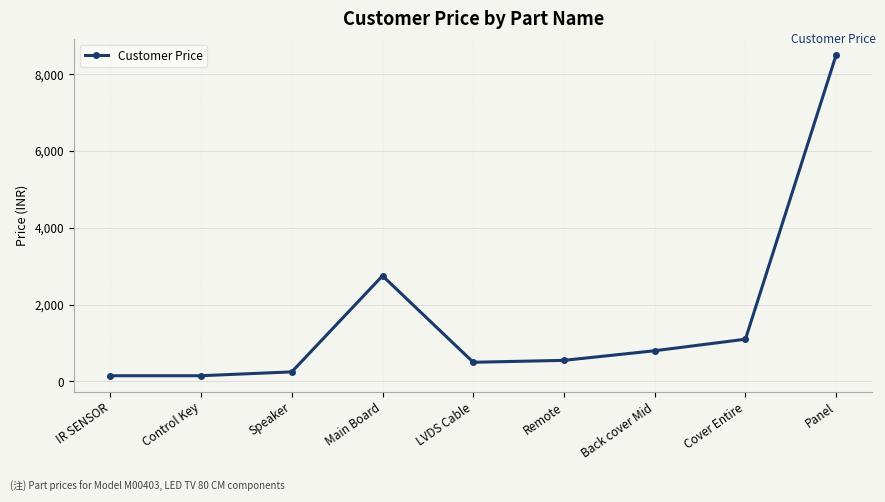

What is the change in value from LVDS Cable to Cover Entire?

+600